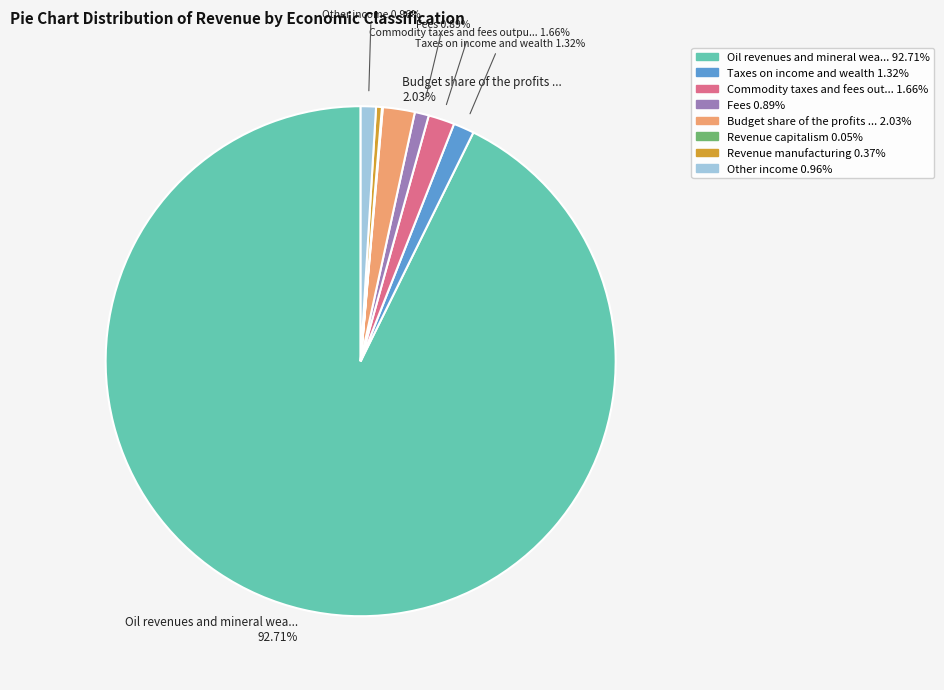

Is there a majority slice in this chart?

Yes